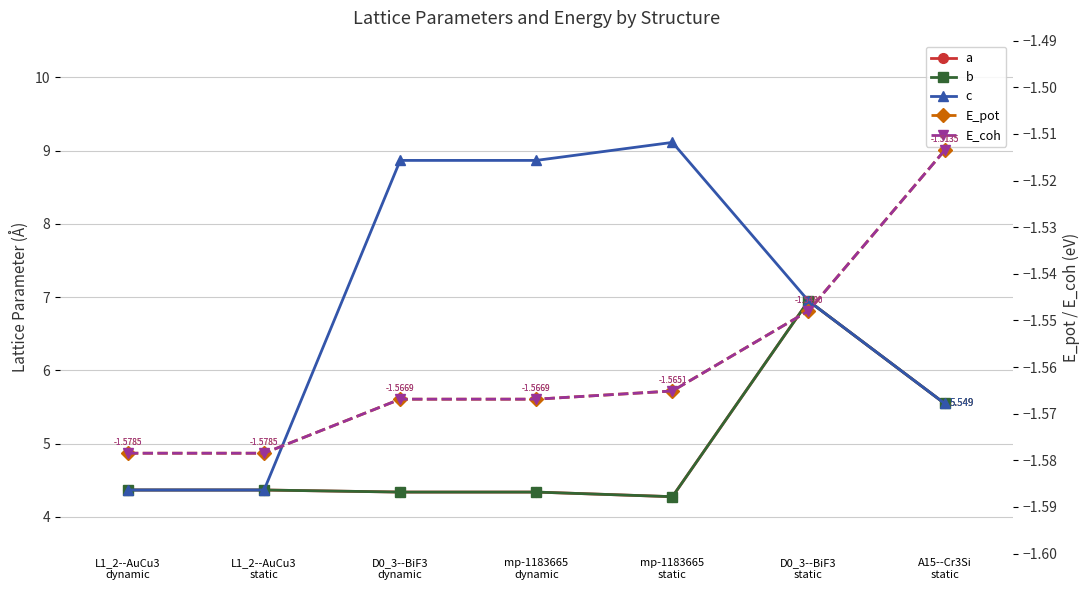

True or false: E_pot and E_coh intersect in this chart.

False